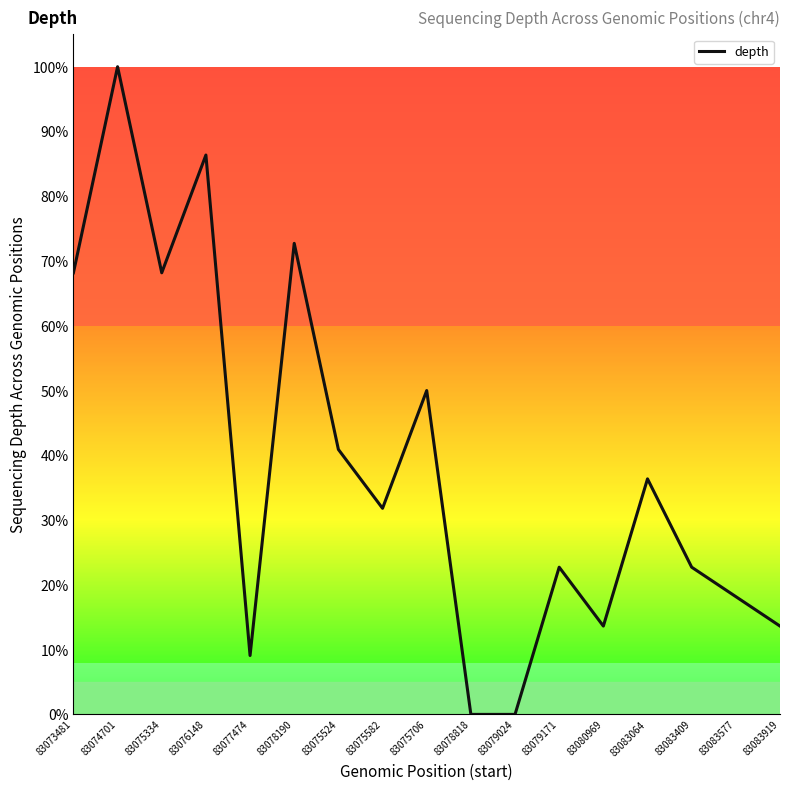

What is the maximum value shown in the chart?

100.0